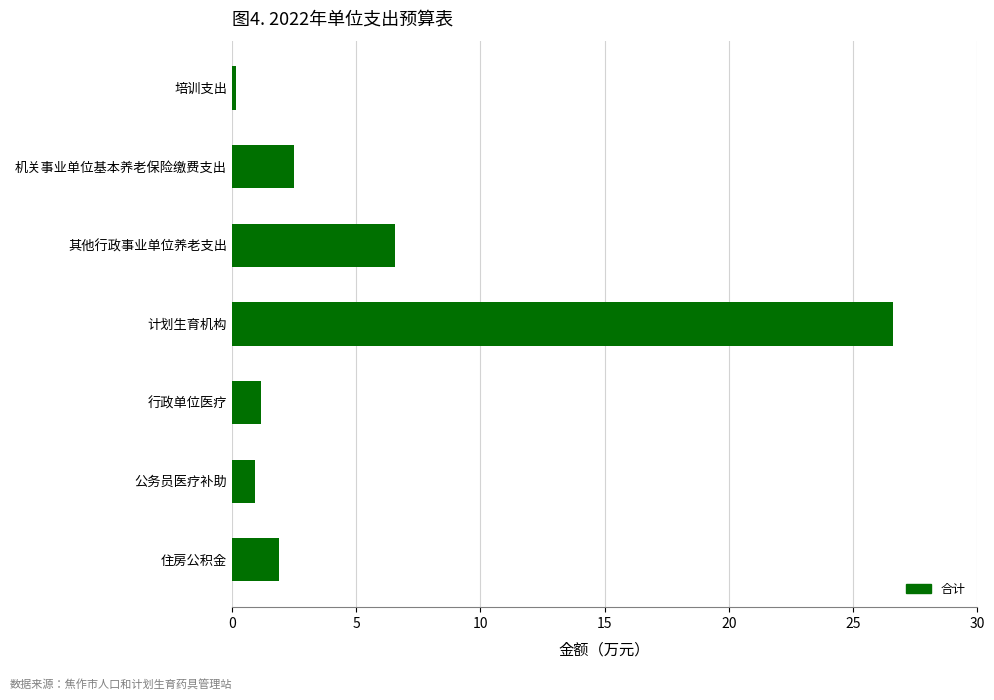

What is the change in value from 机关事业单位基本养老保险缴费支出 to 计划生育机构?

+24.1